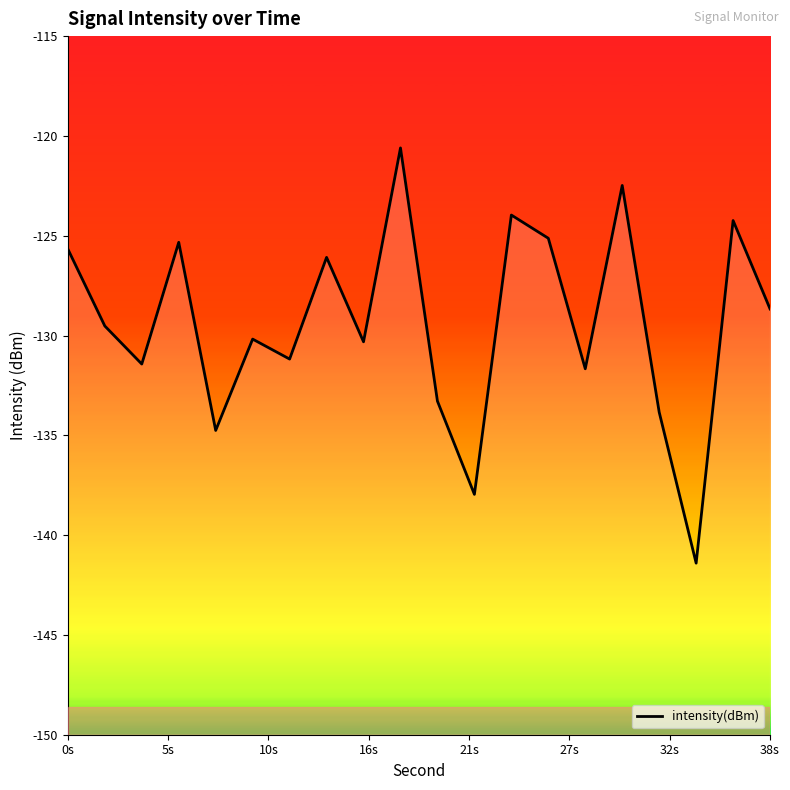

Reading left to right, extract all data points from this chart.

-125.7	-129.5	-131.4	-125.3	-134.8	-130.2	-131.2	-126.1	-130.3	-120.6	-133.3	-138.0	-124.0	-125.1	-131.7	-122.5	-133.8	-141.4	-124.2	-128.7